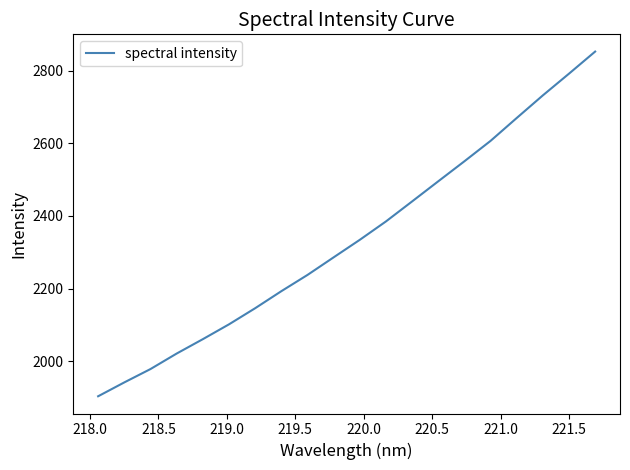

What is the minimum value shown in the chart?

1903.2